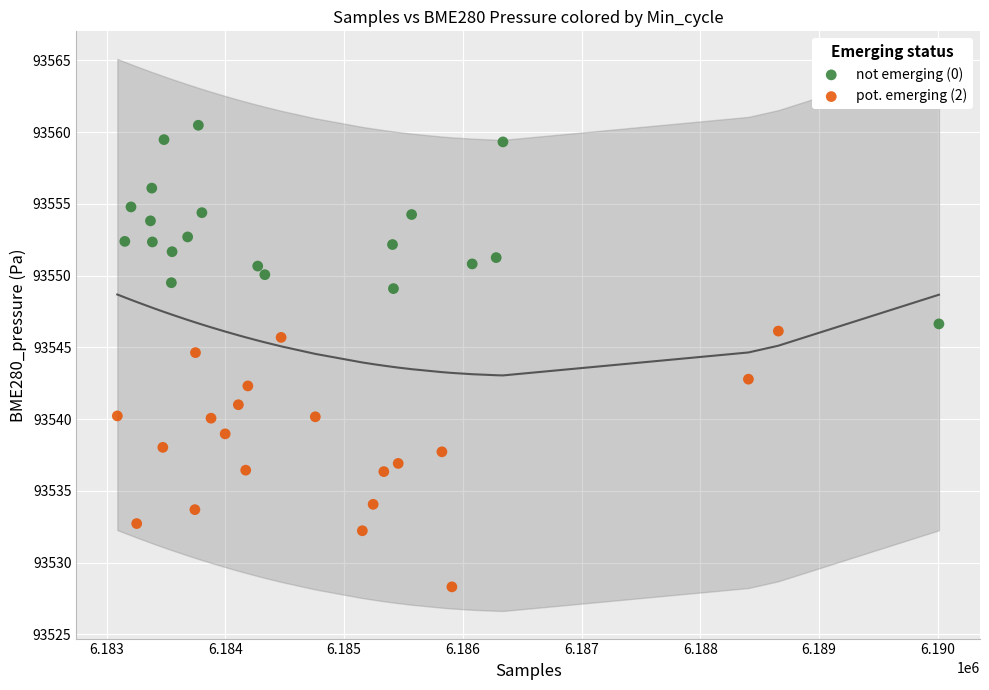

Which series has the widest spread of Y values?

pot. emerging (2)